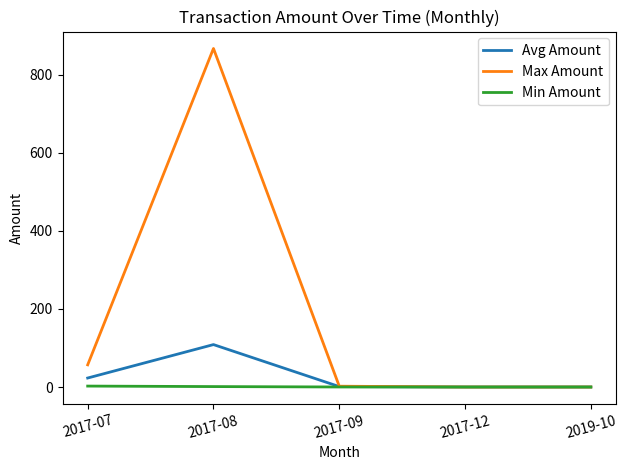

What is the sum of all Max Amount values?

925.9